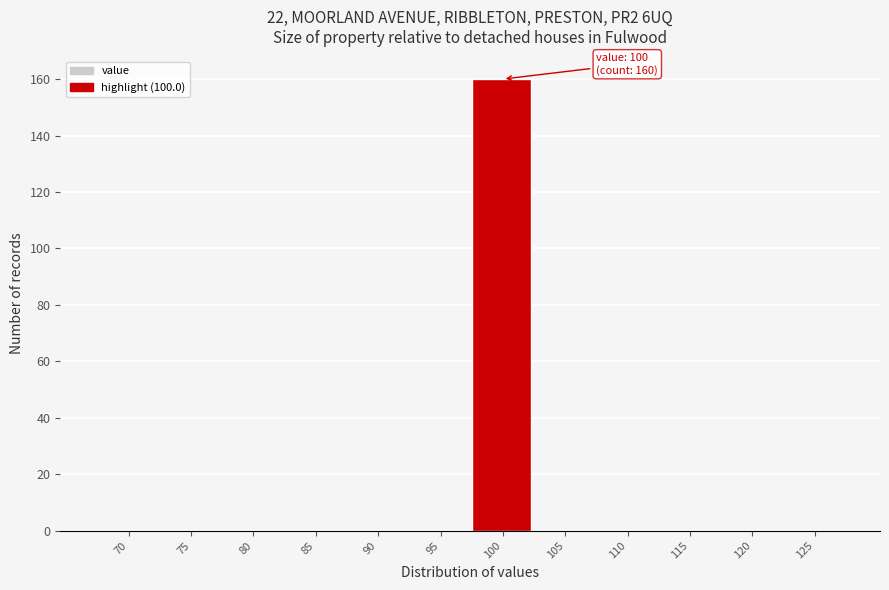

Reading right to left, transcribe all the data shown in this chart.

125=0	120=0	115=0	110=0	105=0	100=160	95=0	90=0	85=0	80=0	75=0	70=0